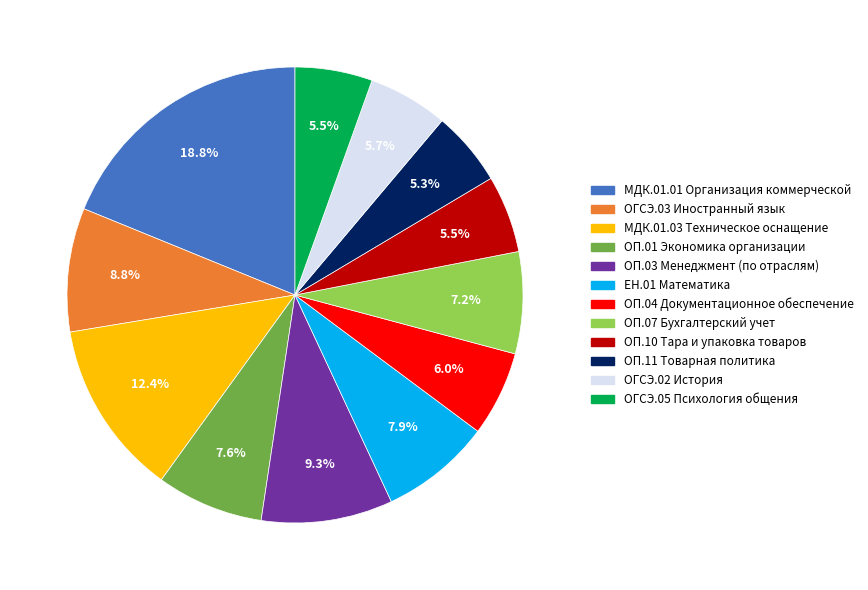

Is there any slice that represents more than half of the pie?

No